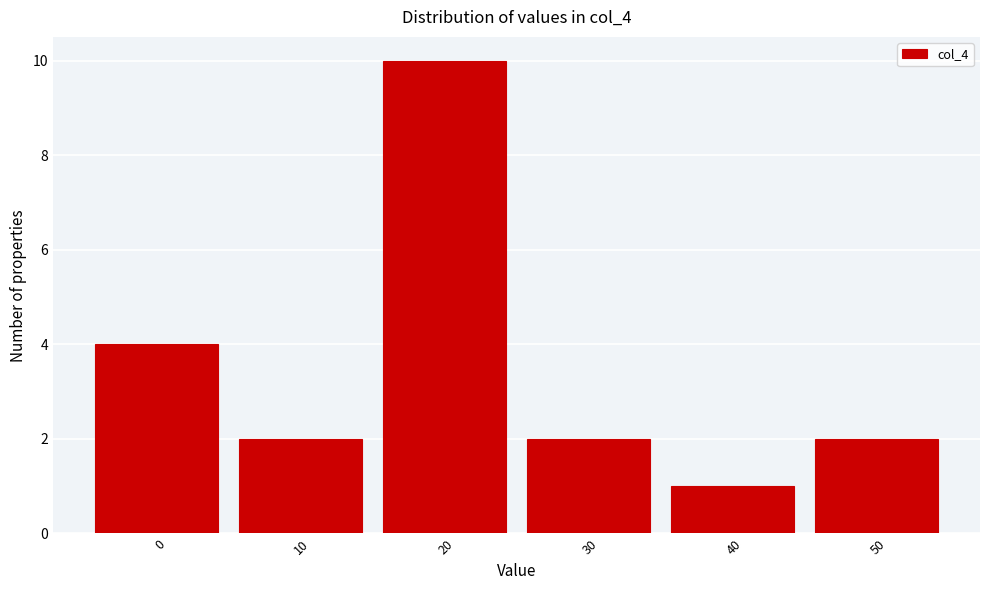

Reading left to right, extract all data points from this chart.

4	2	10	2	1	2